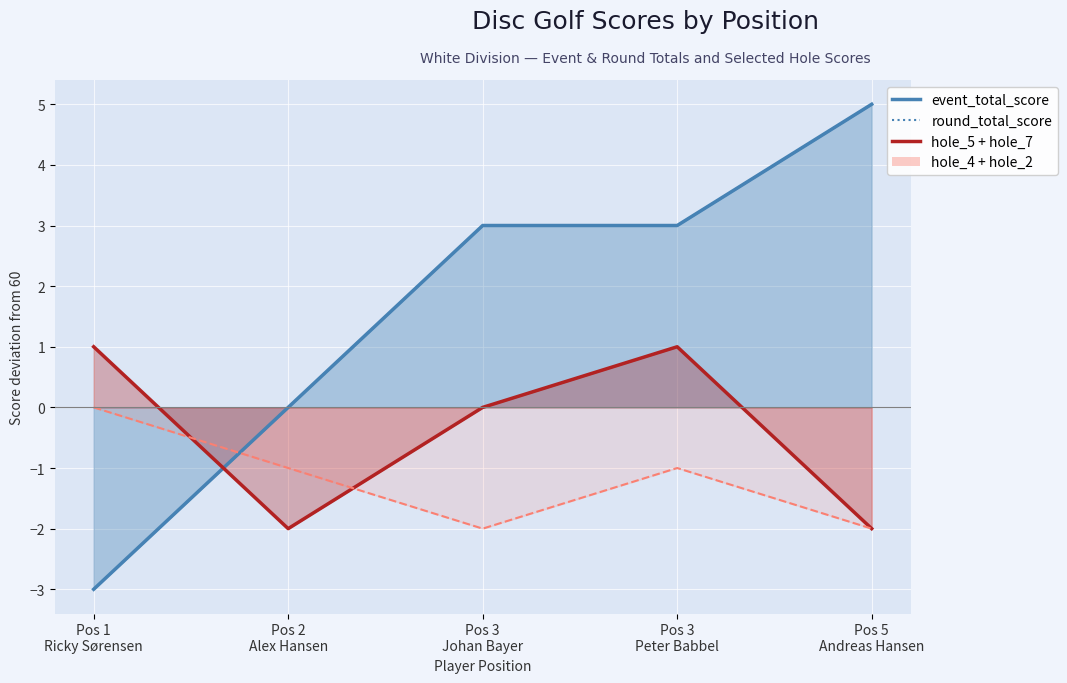

True or false: event_total_score and round_total_score intersect in this chart.

False